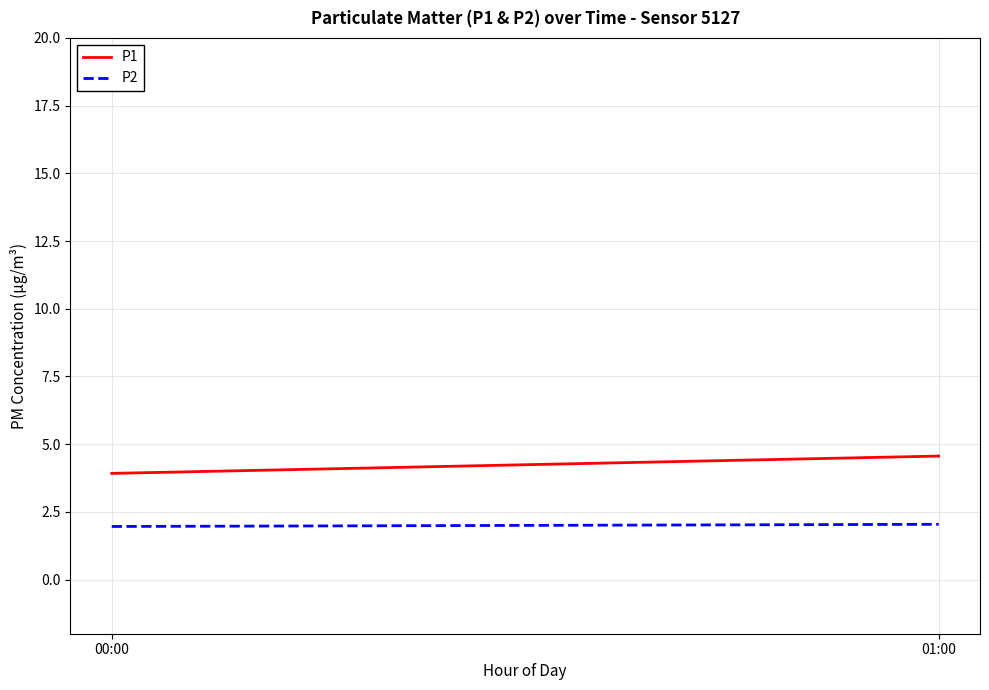

Which category has the highest value in the P1 series?

01:00